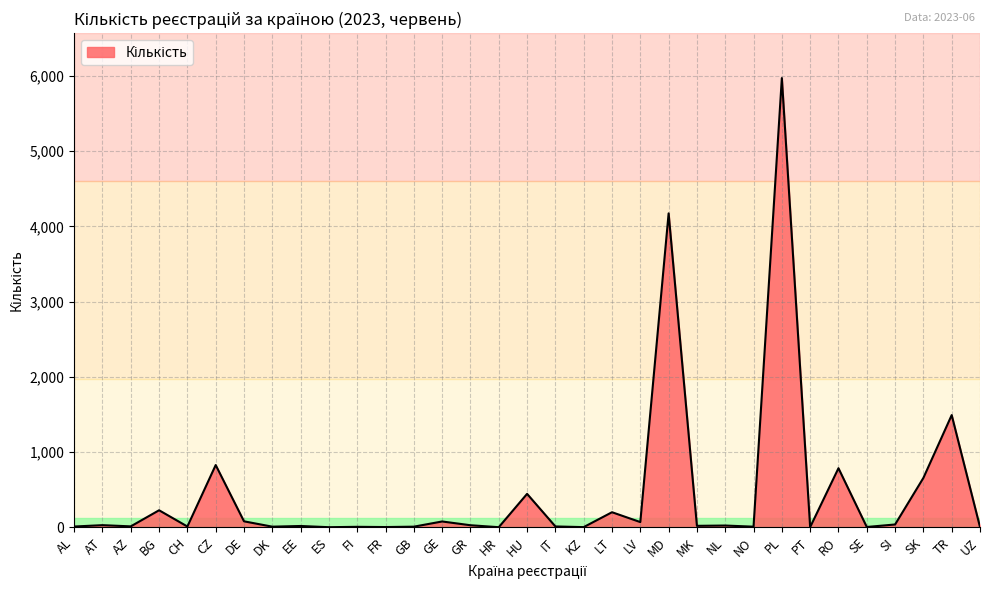

What is the minimum value shown in the chart?

1